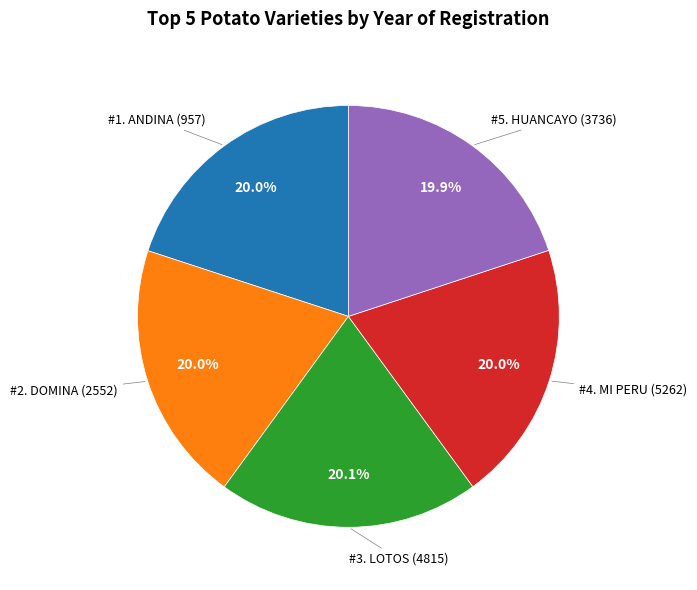

Is there any slice that represents more than half of the pie?

No